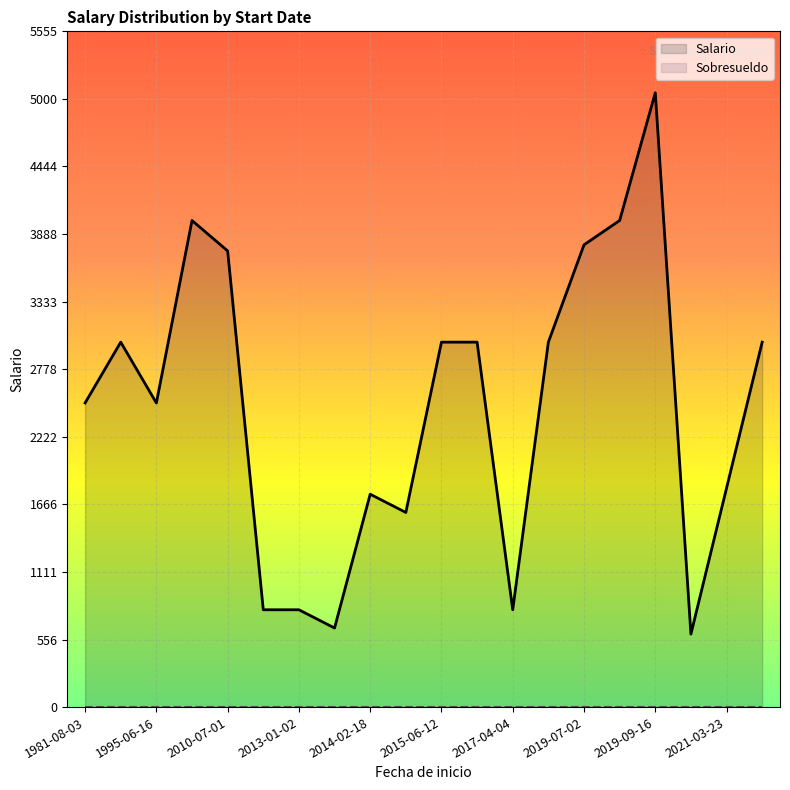

Where is the first local minimum for Salario?

1995-06-16